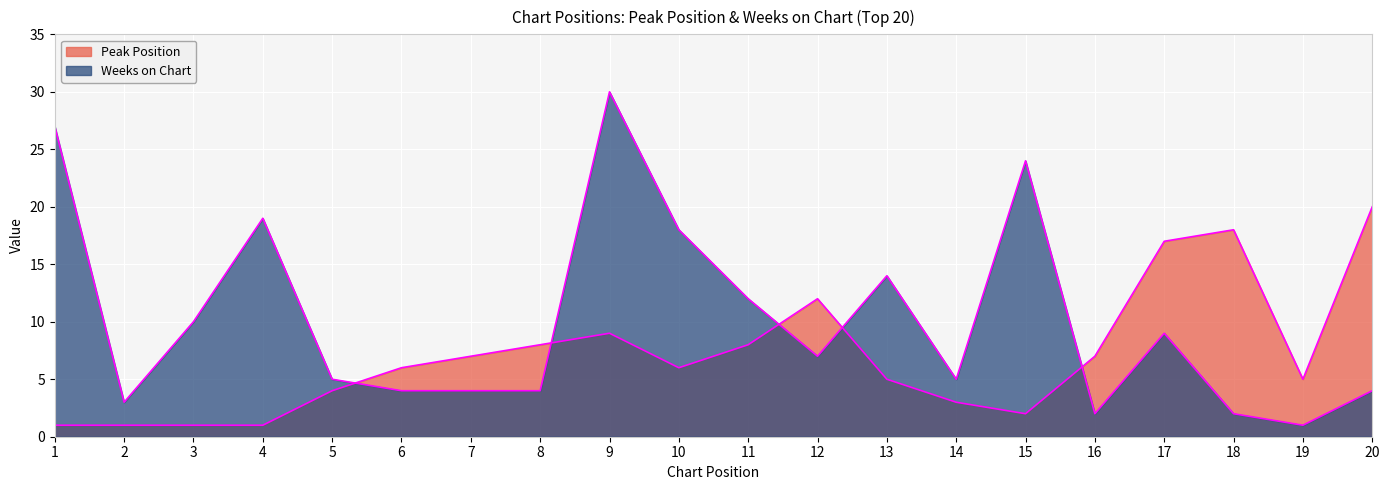

Between 8 and 2, which is larger?

8